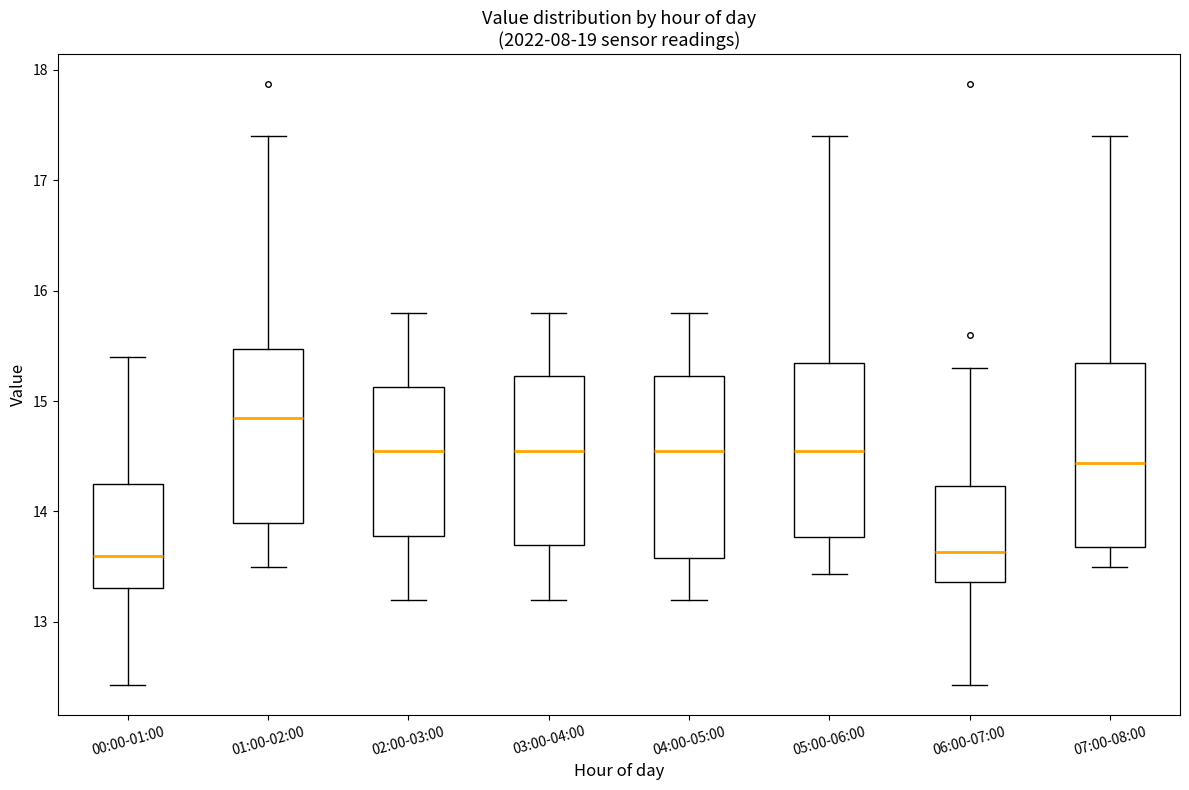

Where is the lower edge of the box for 05:00-06:00 on the y-axis? The values are not printed on the chart, so give them approximately, as read against the axis.

13.8